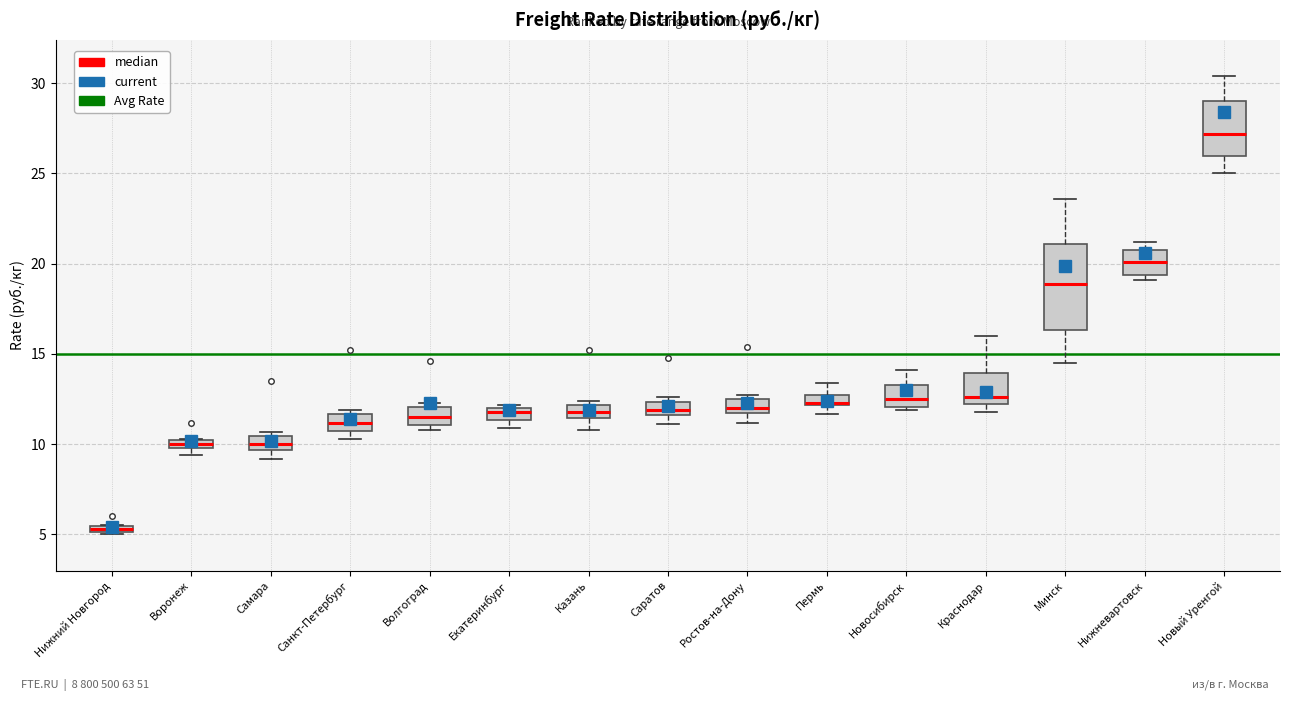

Which box's median line is the highest?

Новый Уренгой